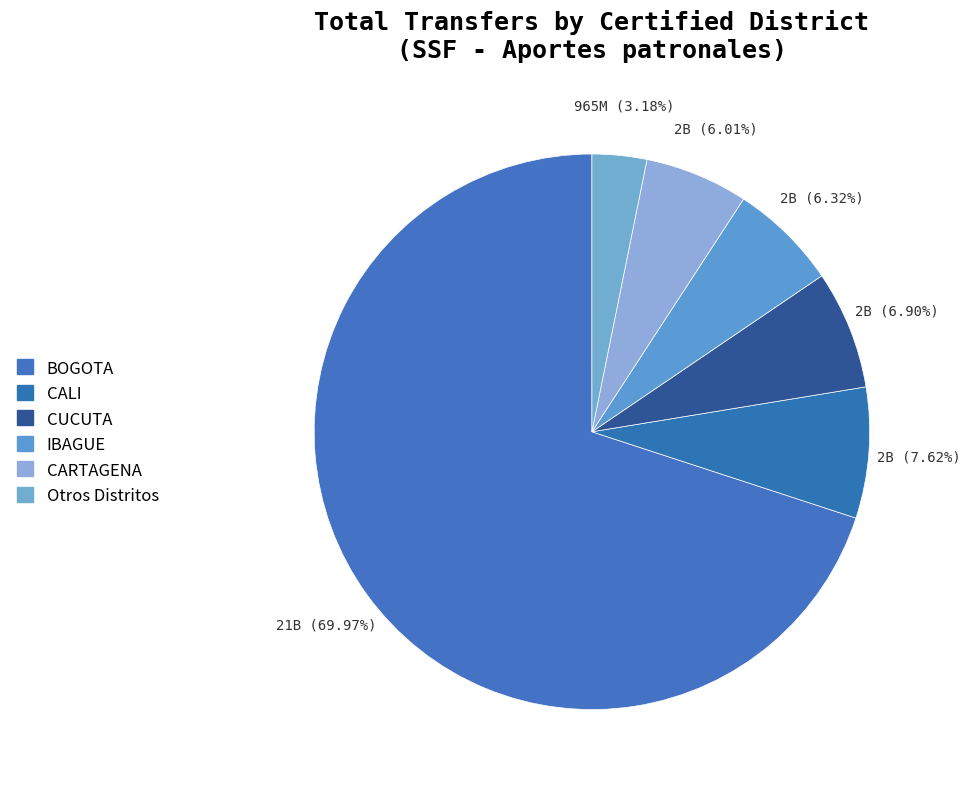

How many slices are in this pie chart?

6